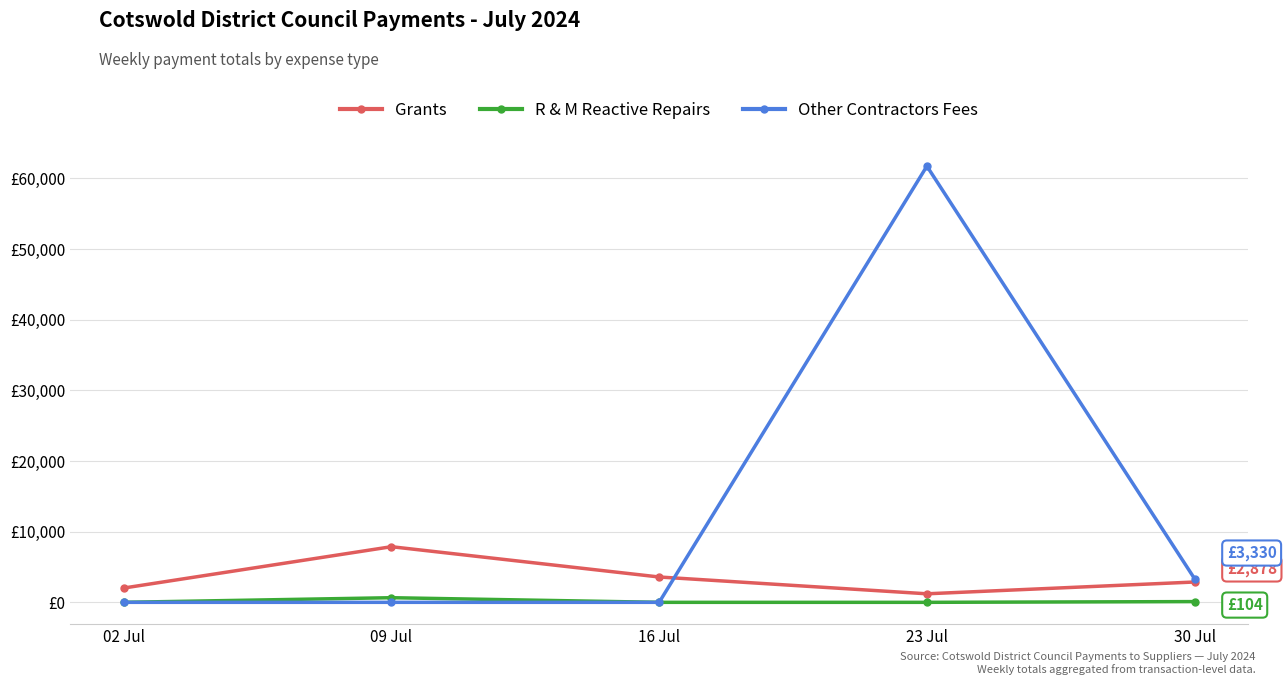

Does the chart have visible grid lines?

Yes